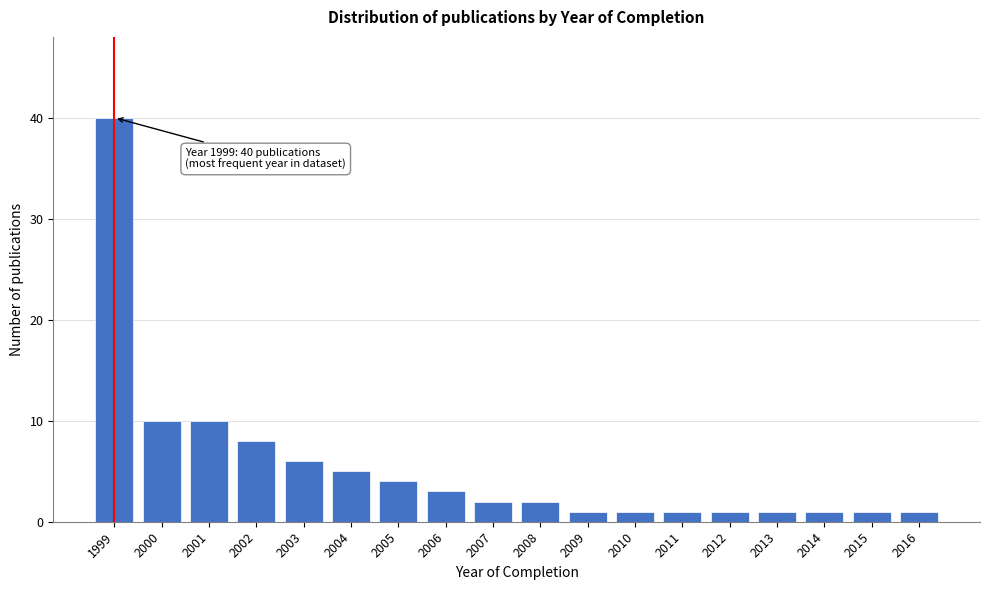

Reading left to right, extract all data points from this chart.

40	10	10	8	6	5	4	3	2	2	1	1	1	1	1	1	1	1